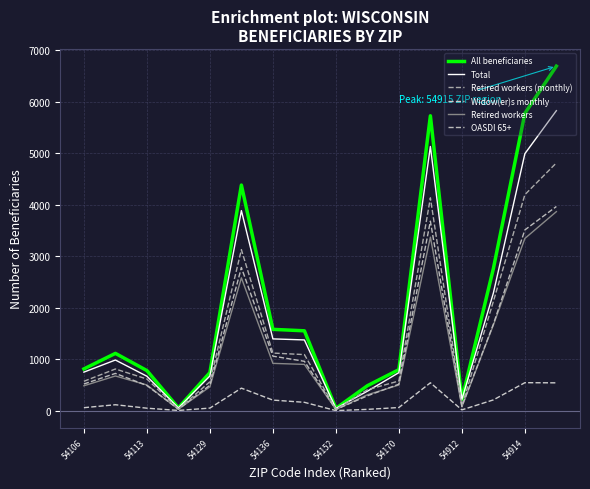

What is the smallest value displayed?

3